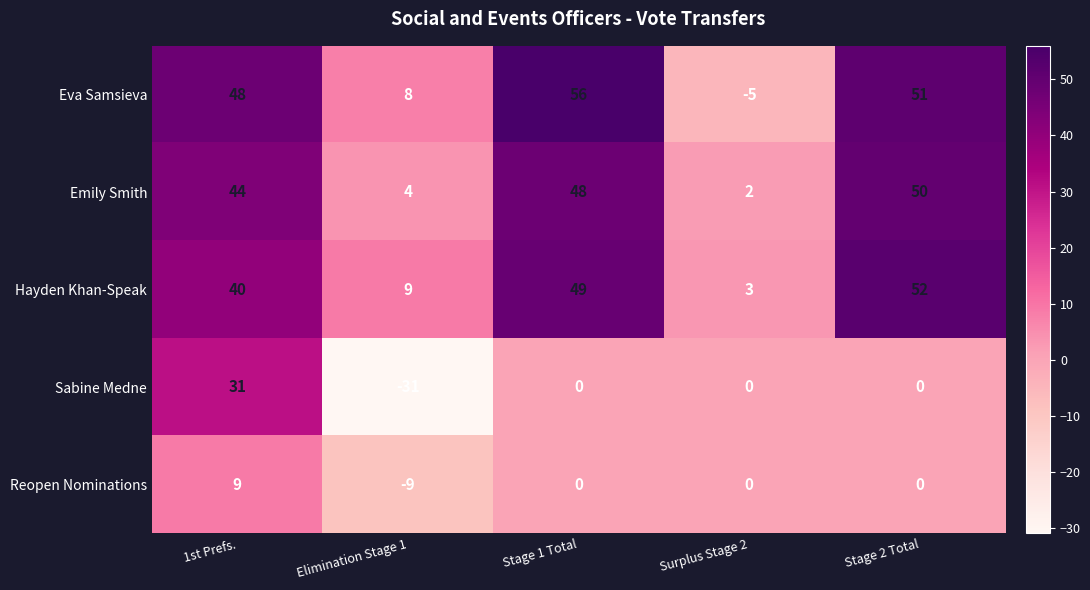

Reading right to left, what are all the values shown in this chart?

Eva Samsieva: 51	-5	56	8	48
Emily Smith: 50	2	48	4	44
Hayden Khan-Speak: 52	3	49	9	40
Sabine Medne: 0	0	0	-31	31
Reopen Nominations: 0	0	0	-9	9